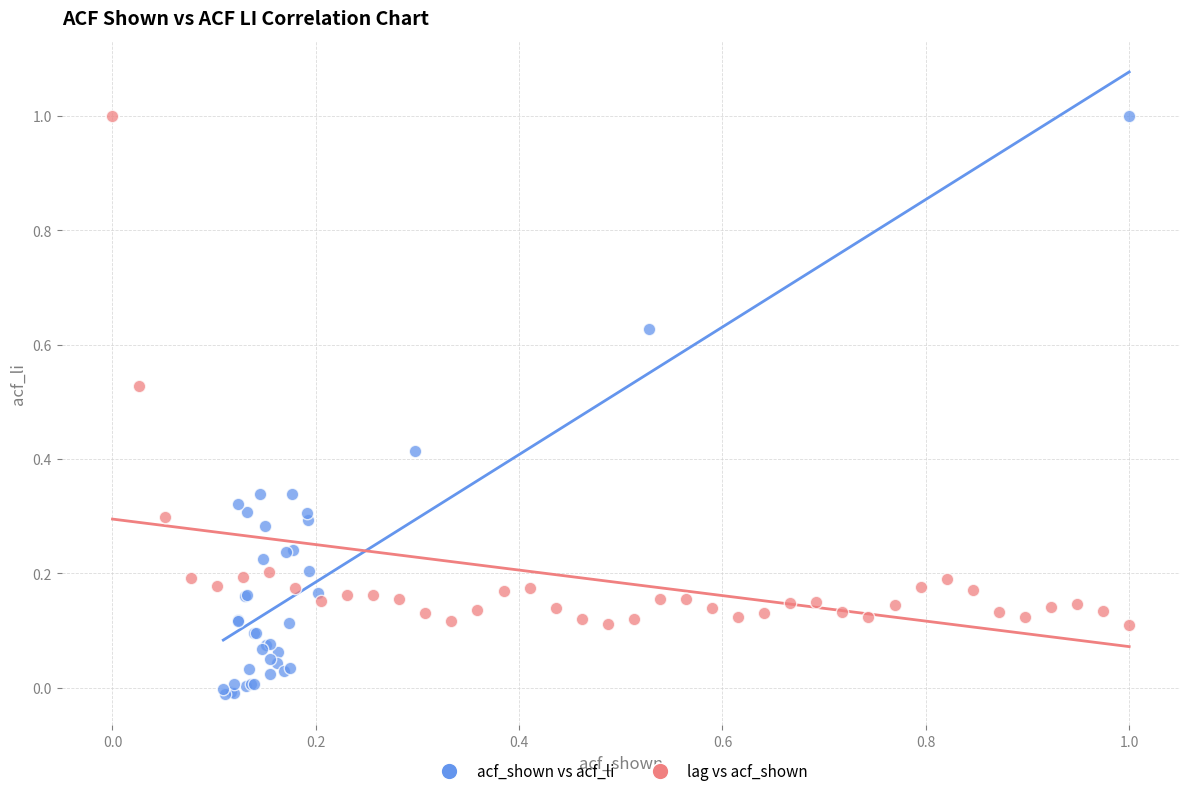

Which series reaches the minimum Y coordinate?

acf_shown vs acf_li